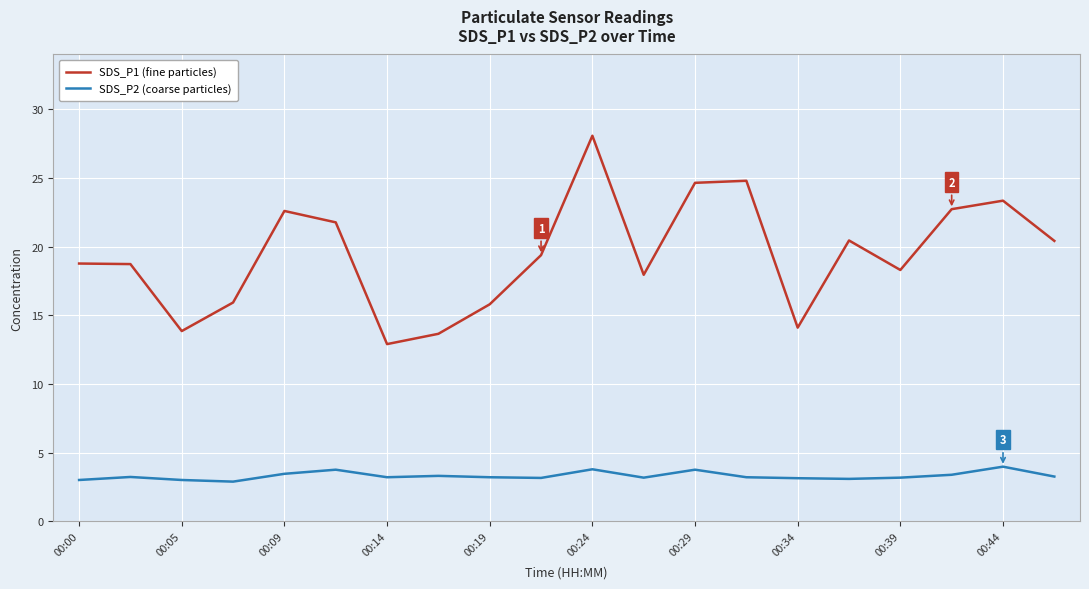

List the series in order of their peak value, lowest first.

SDS_P2 (coarse particles), SDS_P1 (fine particles)